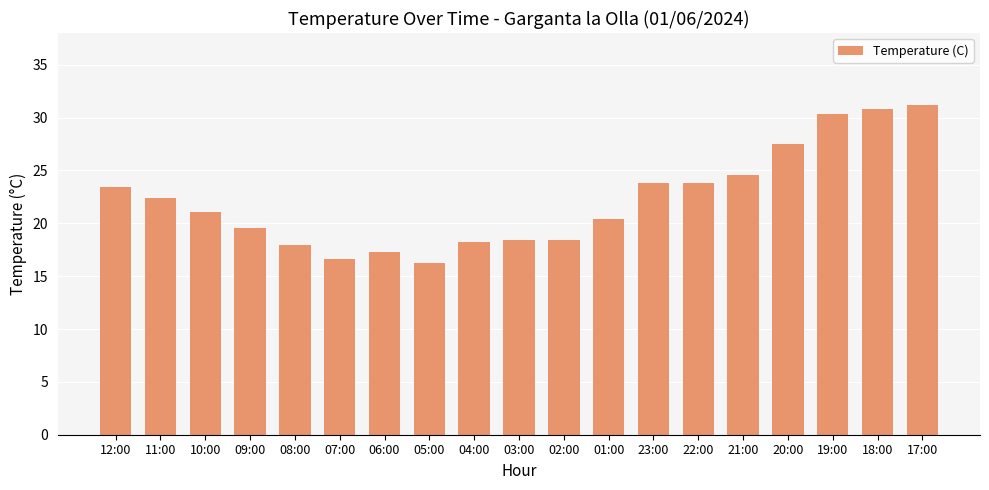

True or false: the data shows 28.0 at 07:00.

False